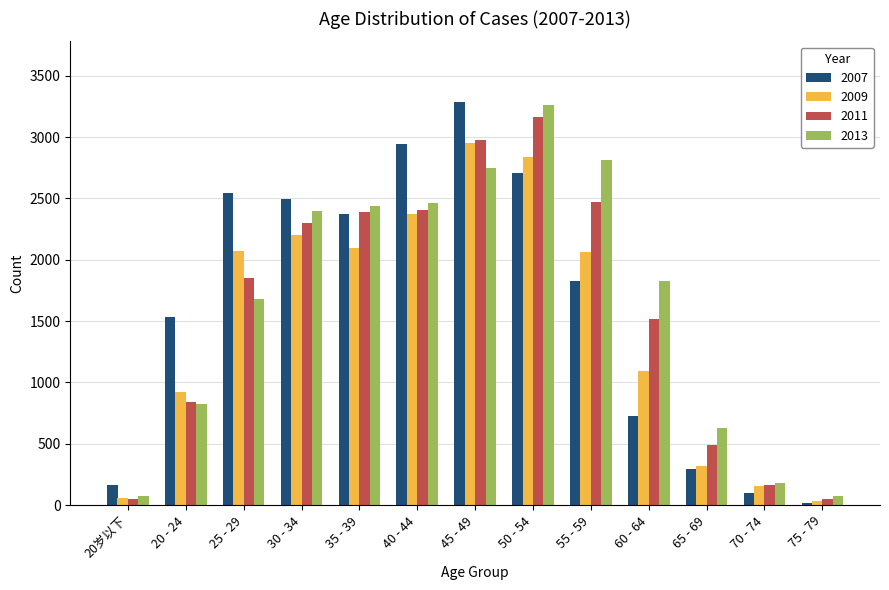

How many values in the 2011 series are below 1848?

6